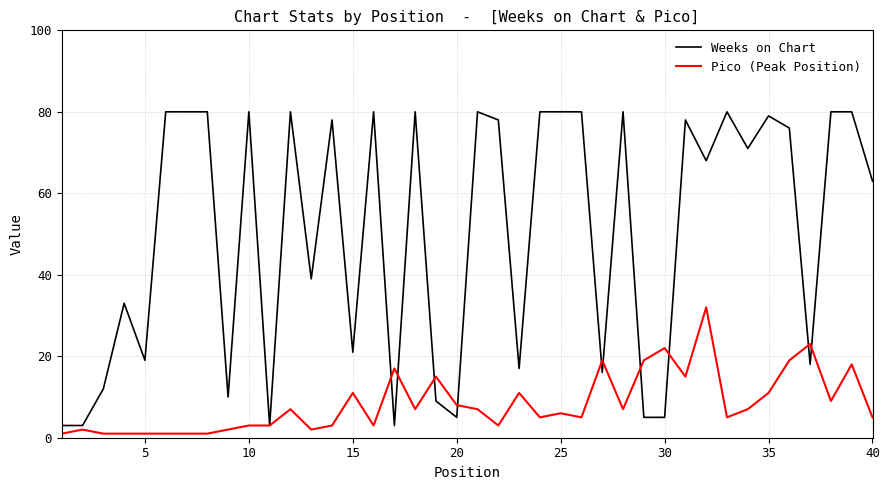

What is the sum of all Pico (Peak Position) values?

338